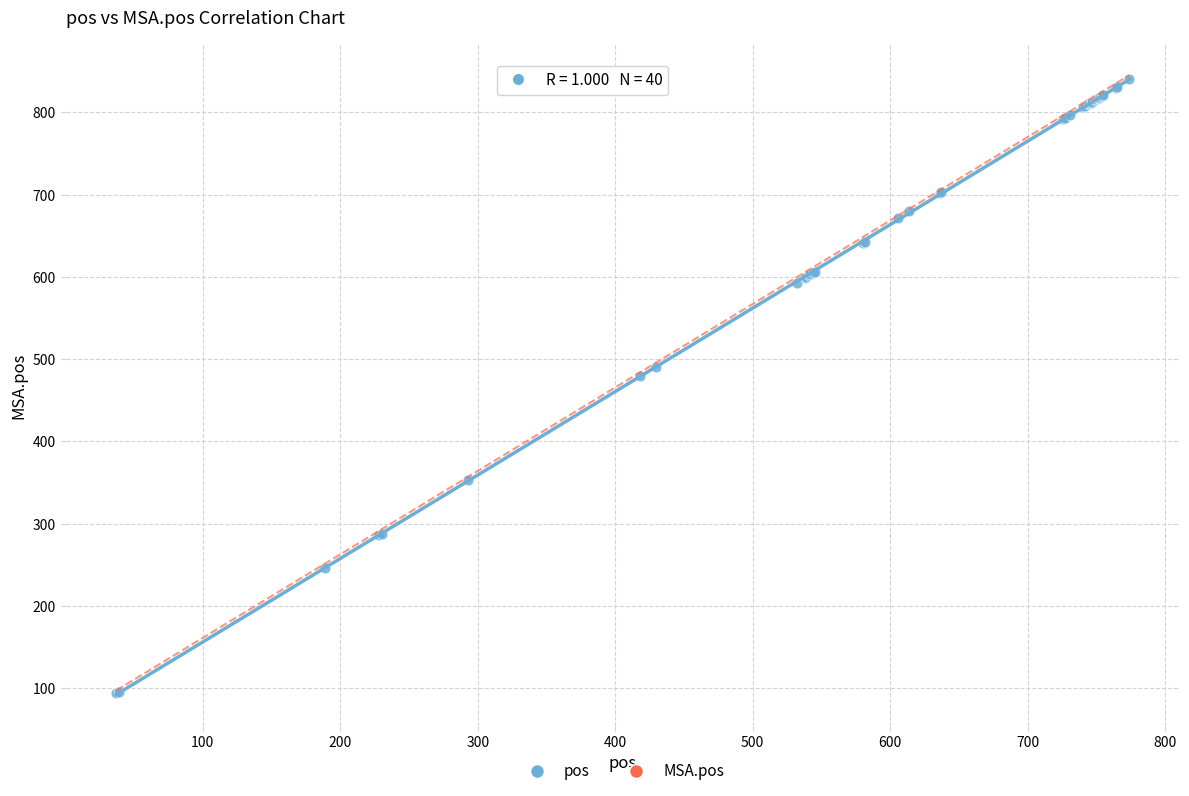

What Y value in the scatter plot is closest to 467?

479